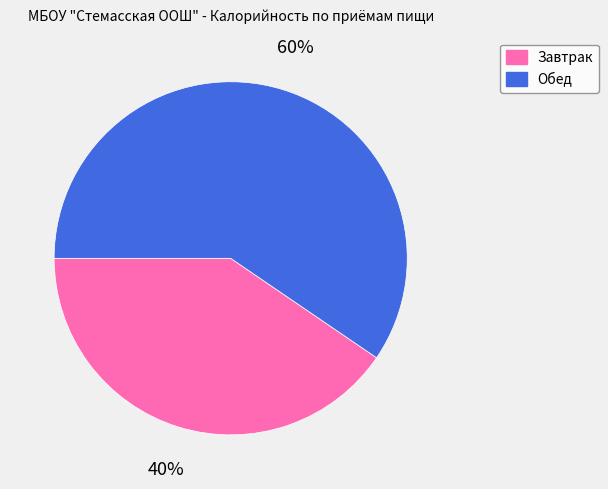

What percentage is the Обед slice, to the nearest percent?

60%